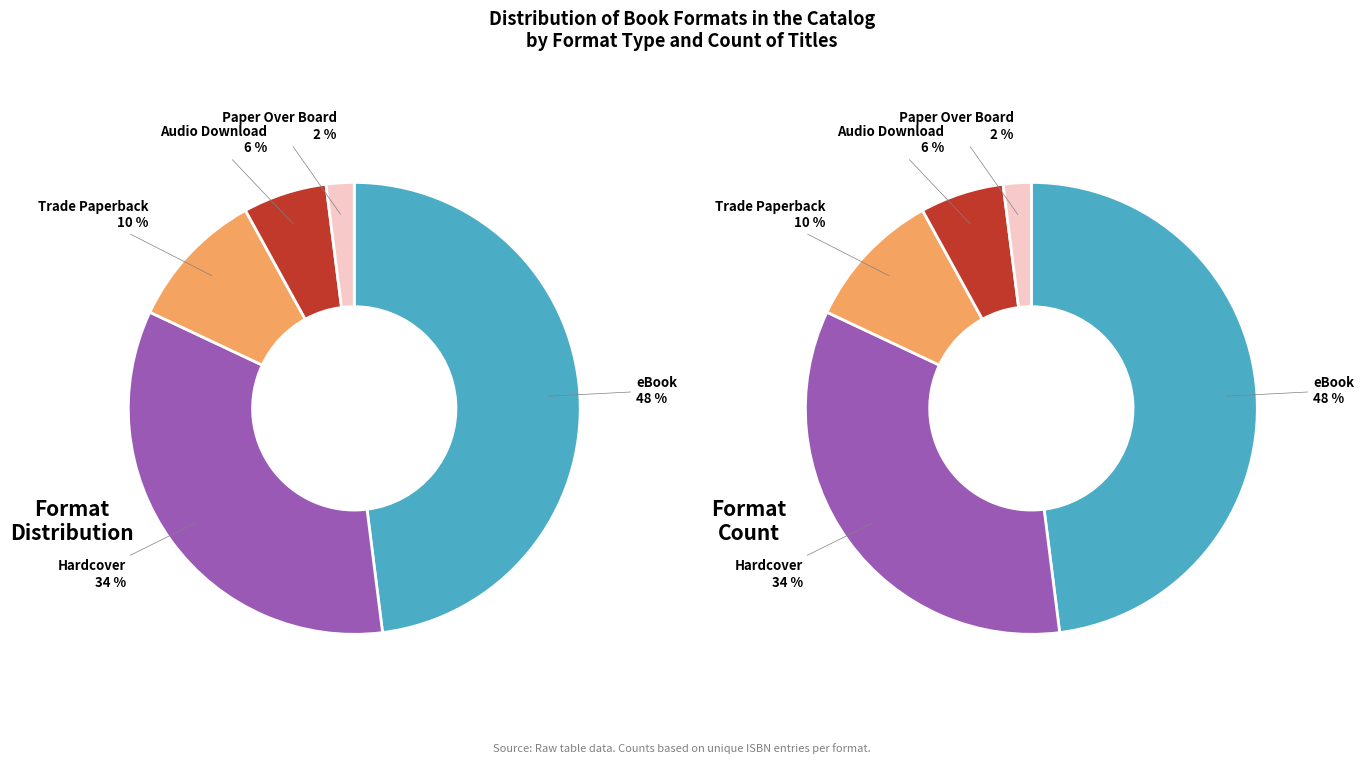

To the nearest percent, what is the average slice percentage?

20%